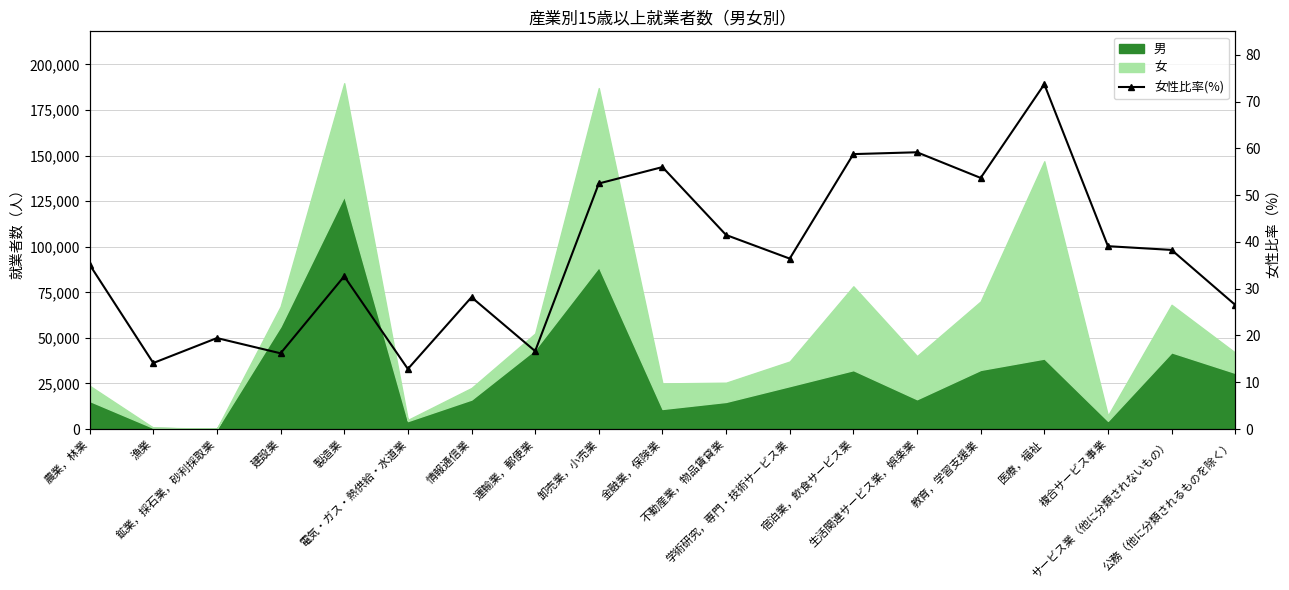

Rank the categories by value from highest to lowest.

医療，福祉, 生活関連サービス業，娯楽業, 宿泊業，飲食サービス業, 金融業，保険業, 教育，学習支援業, 卸売業，小売業, 不動産業，物品賃貸業, 複合サービス事業, サービス業（他に分類されないもの）, 学術研究，専門・技術サービス業, 農業，林業, 製造業, 情報通信業, 公務（他に分類されるものを除く）, 鉱業，採石業，砂利採取業, 運輸業，郵便業, 建設業, 漁業, 電気・ガス・熱供給・水道業